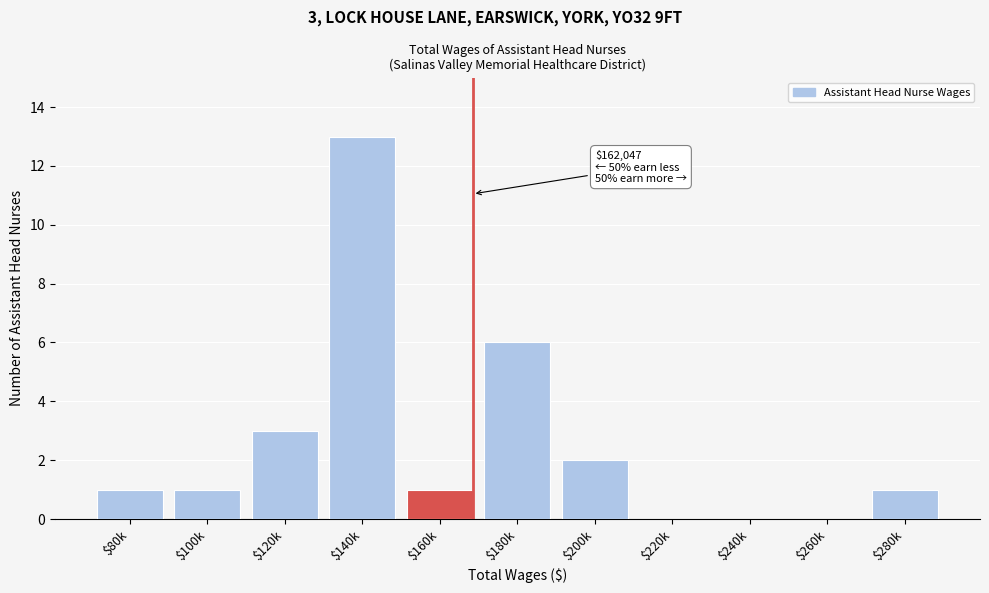

What is the sum of all values?

28